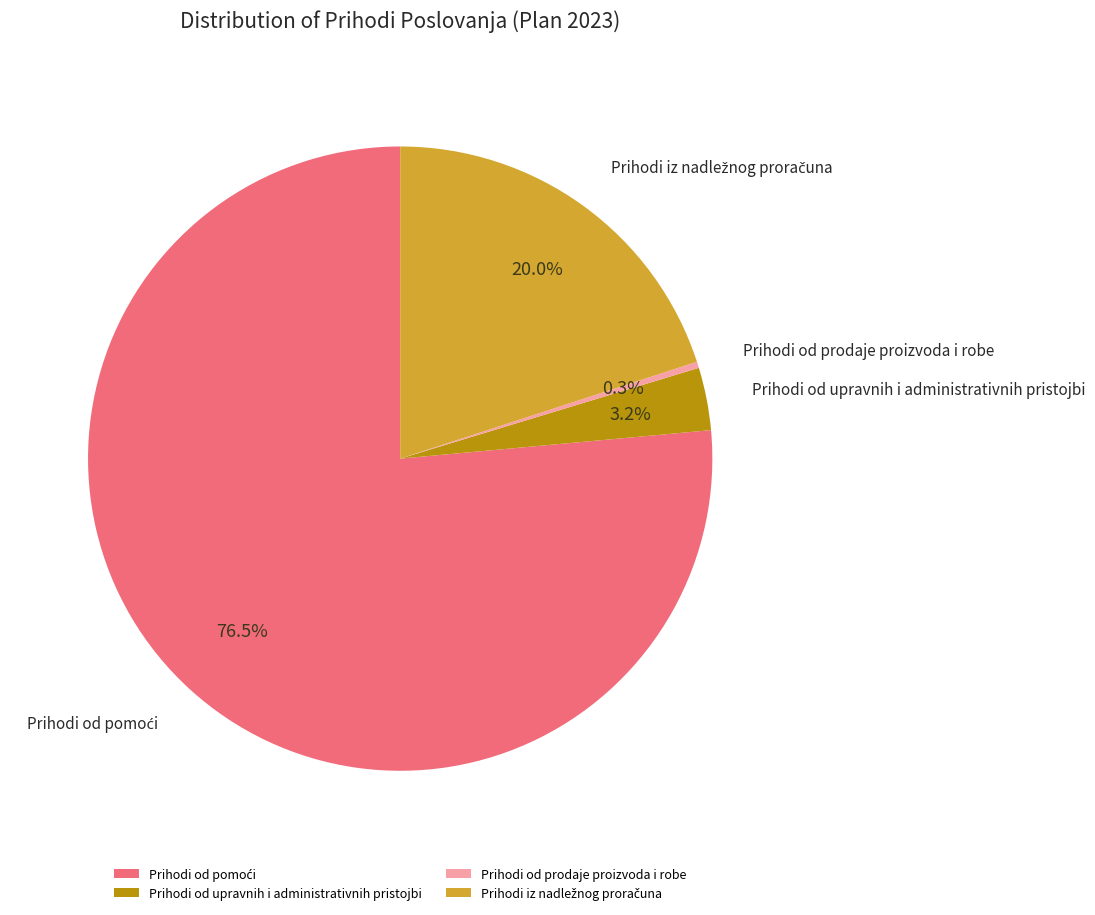

Which slice is the smallest?

Prihodi od prodaje proizvoda i robe